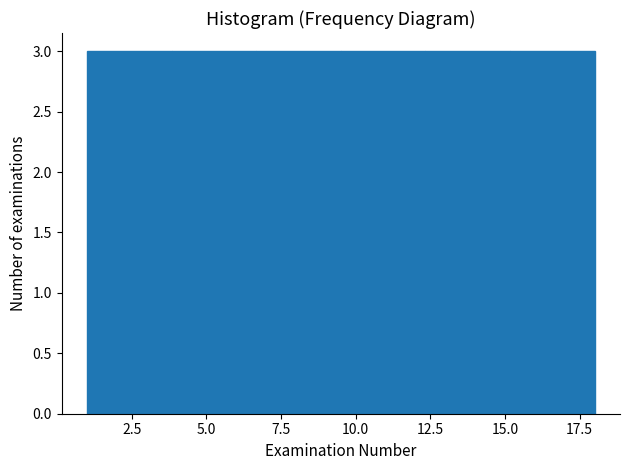

Reading left to right, list every bar in this chart as the range it spans on the x-axis followed by its height. Neither the bar edges nor the heights are printed on the chart, so give them approximately, as read against the axes.

1.0 to 4.0: 3
4.0 to 6.5: 3
6.5 to 9.5: 3
9.5 to 12.5: 3
12.5 to 15.0: 3
15.0 to 18.0: 3